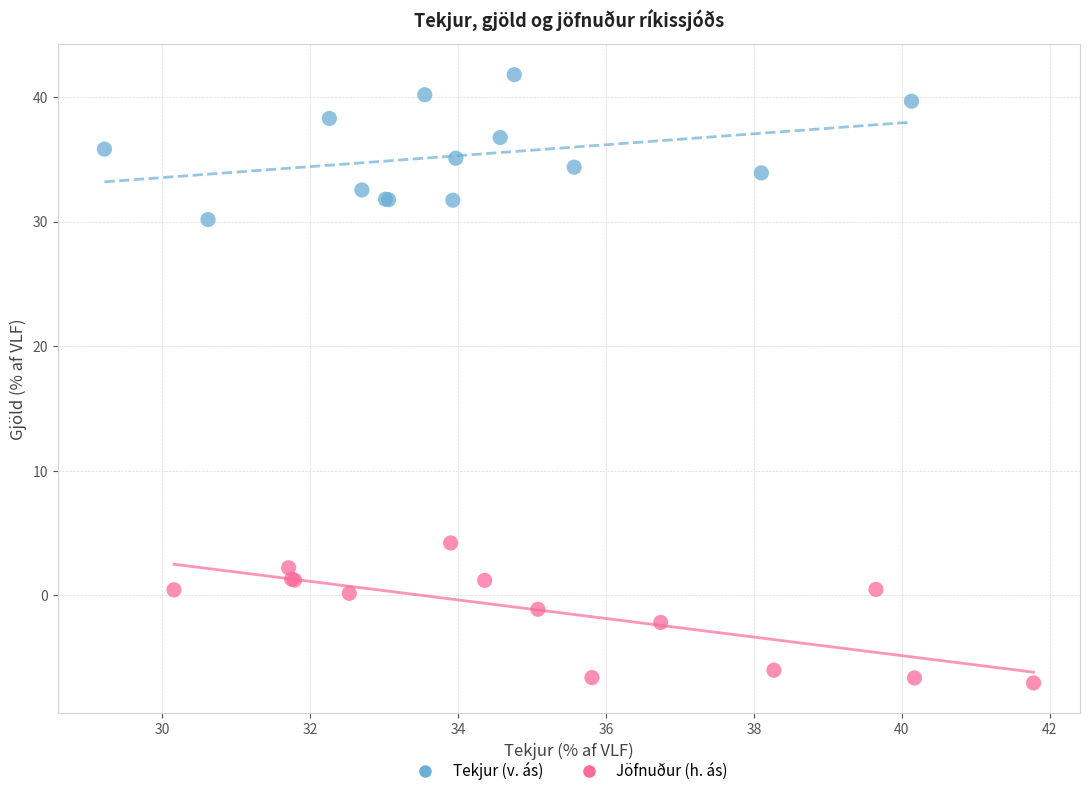

Which series reaches the minimum Y coordinate?

Jöfnuður (h. ás)